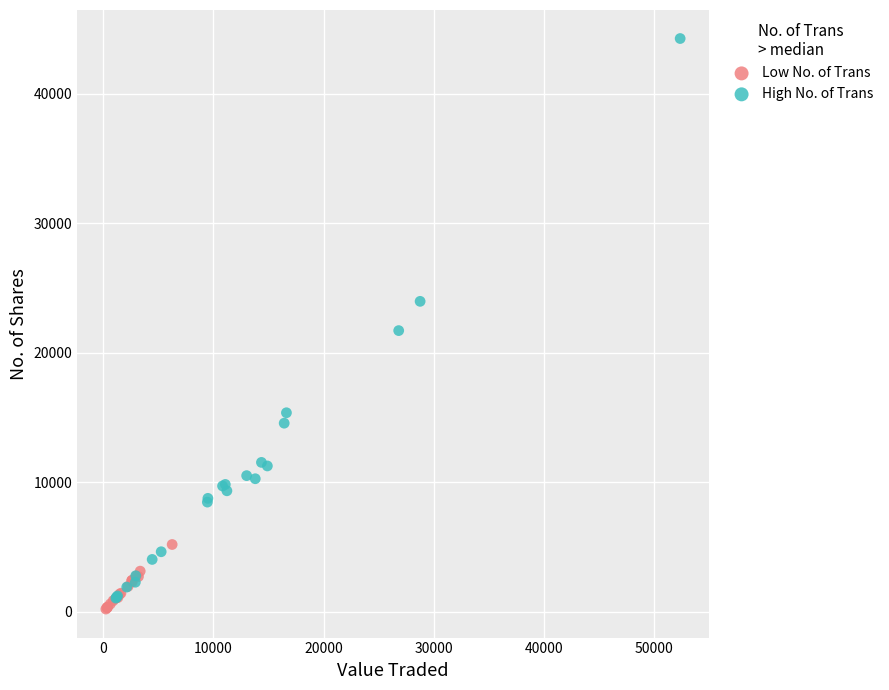

Which series contains the highest Y value?

High No. of Trans